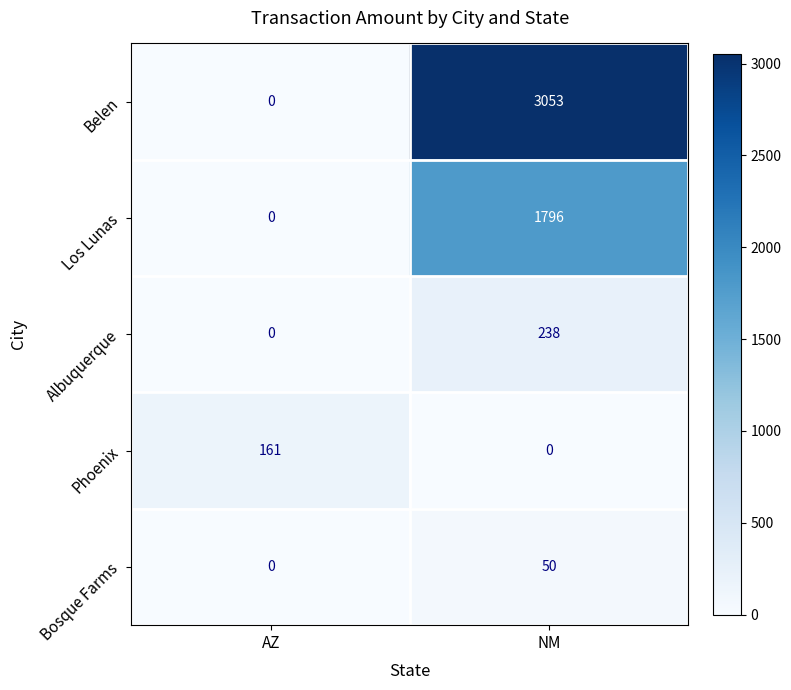

What is the sum of the Los Lunas values at AZ and NM?

1796